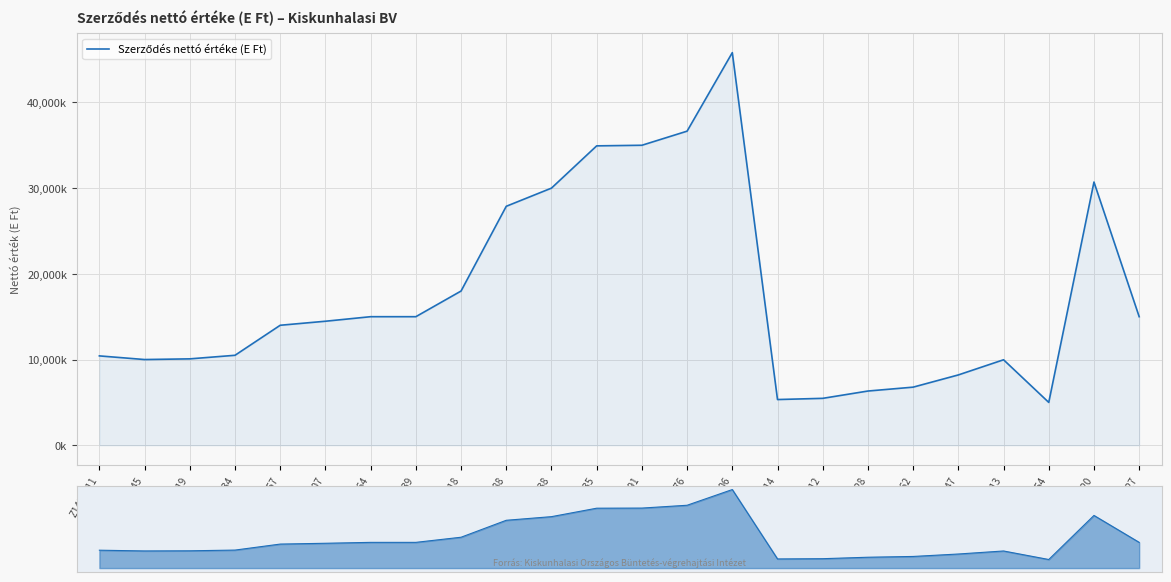

How many lines are shown in the chart?

1